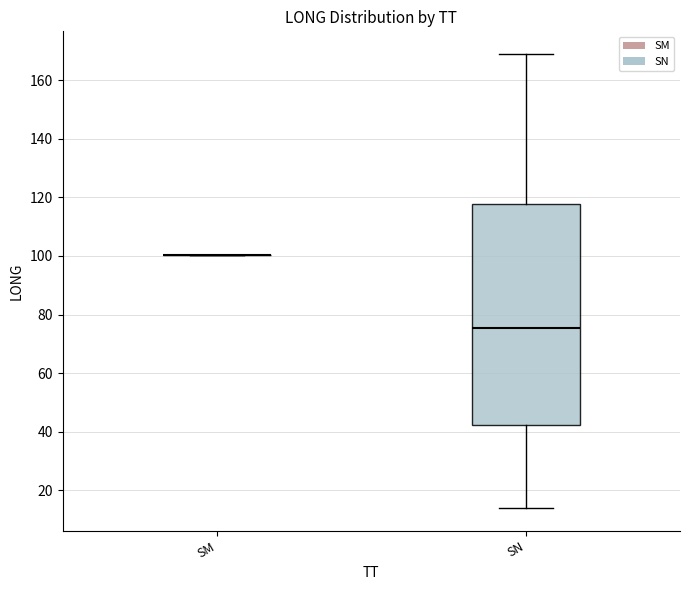

Reading left to right, transcribe this box plot: for each box, give where its median line is, the range the box spans, and where its two whiskers end, as read against the y-axis. The values are not printed on the chart, so give them approximately, as read against the axis.

SM: box collapsed to a line at 100, whiskers 100 to 100
SN: median 76, box 42 to 118, whiskers 14 to 170